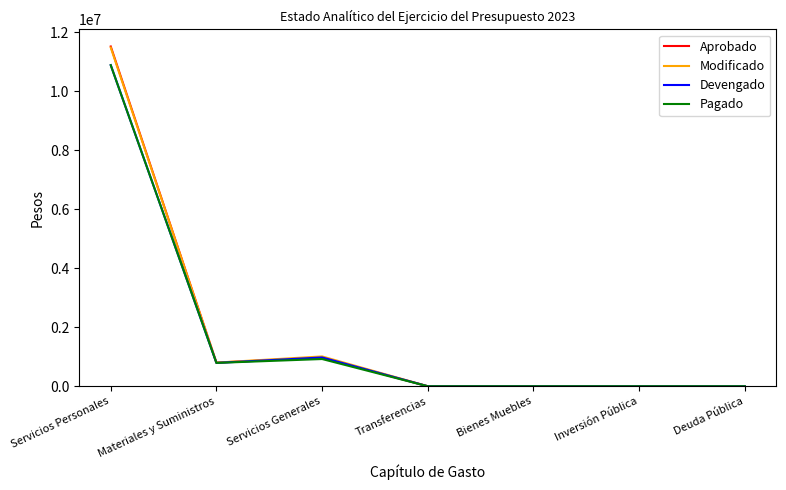

Where is the first local minimum for Modificado?

Materiales y Suministros